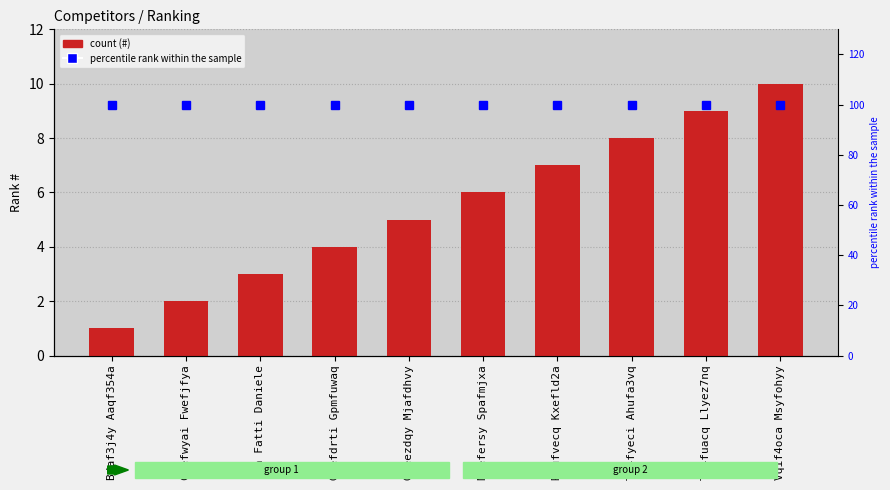

Which has a higher value, Naefersy Spafmjxa or Bdaf3j4y Aaqf354a?

Naefersy Spafmjxa